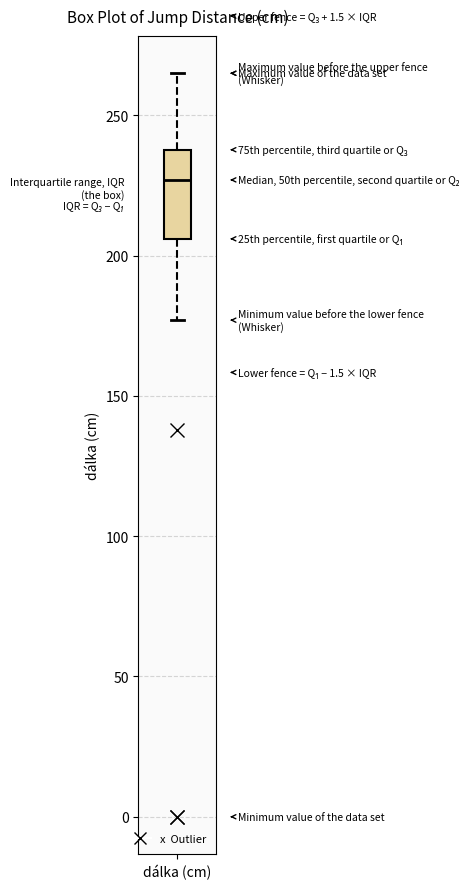

Read this box plot against the y-axis: the position of the median line, the range covered by the box, and the ends of both whiskers. The values are not printed on the chart, so give them approximately, as read against the axis.

median 225, box 205 to 240, whiskers 175 to 265